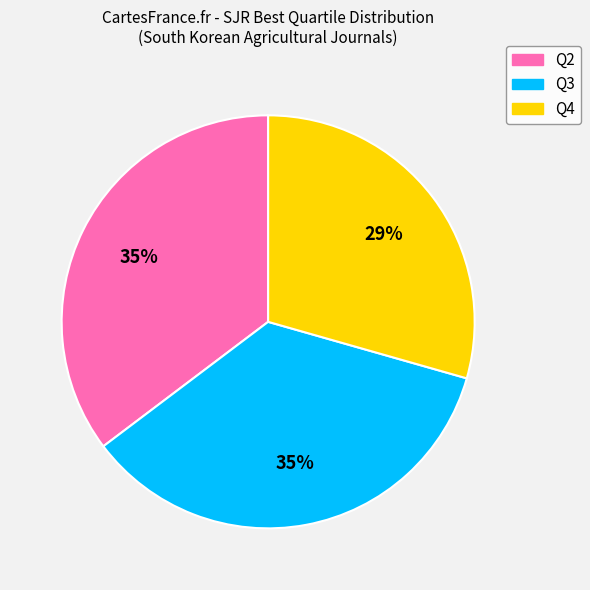

The Q3 slice represents 35% of the pie. True or false?

True